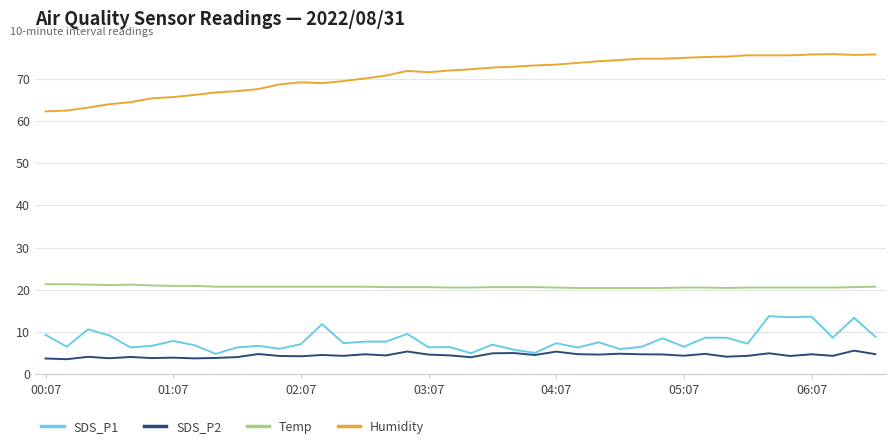

Which series has the largest total across all categories?

Humidity